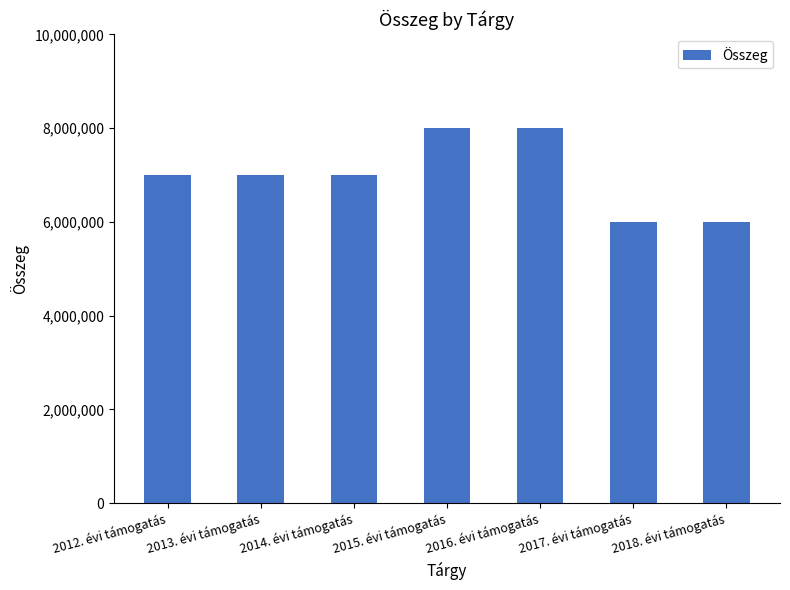

Are the bars horizontal?

No